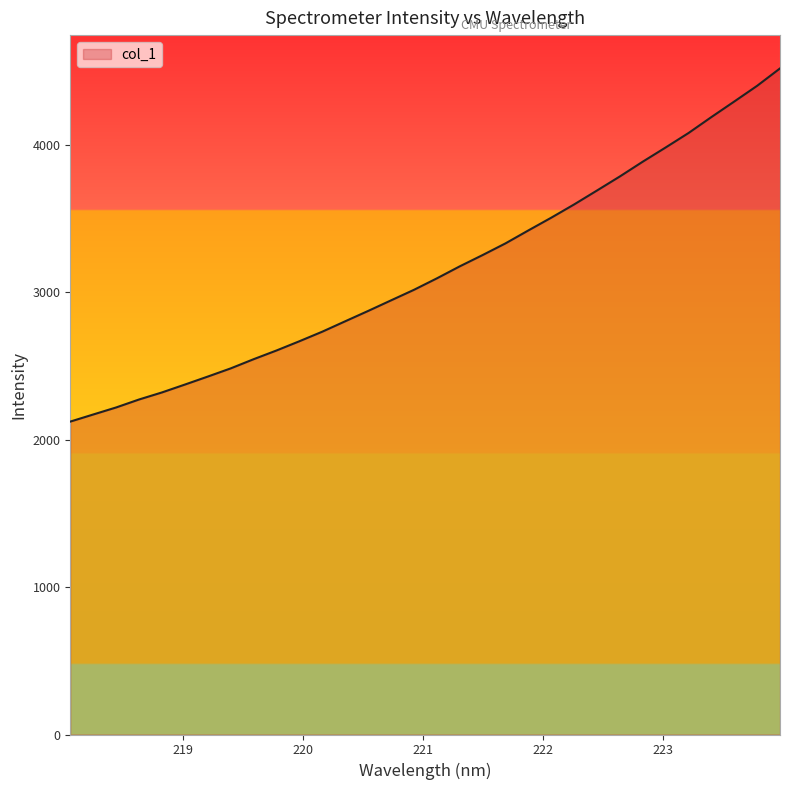

What is the minimum value shown in the chart?

2123.7